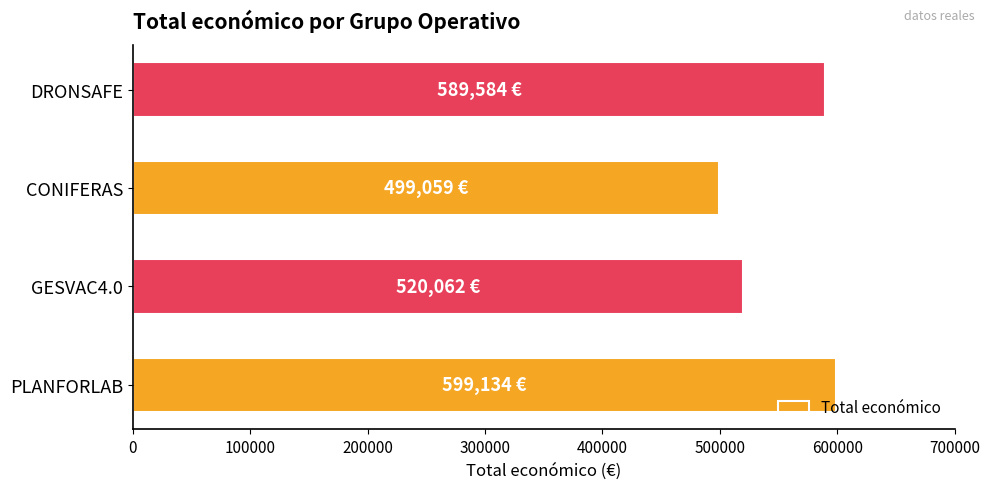

What is the average value?

551960